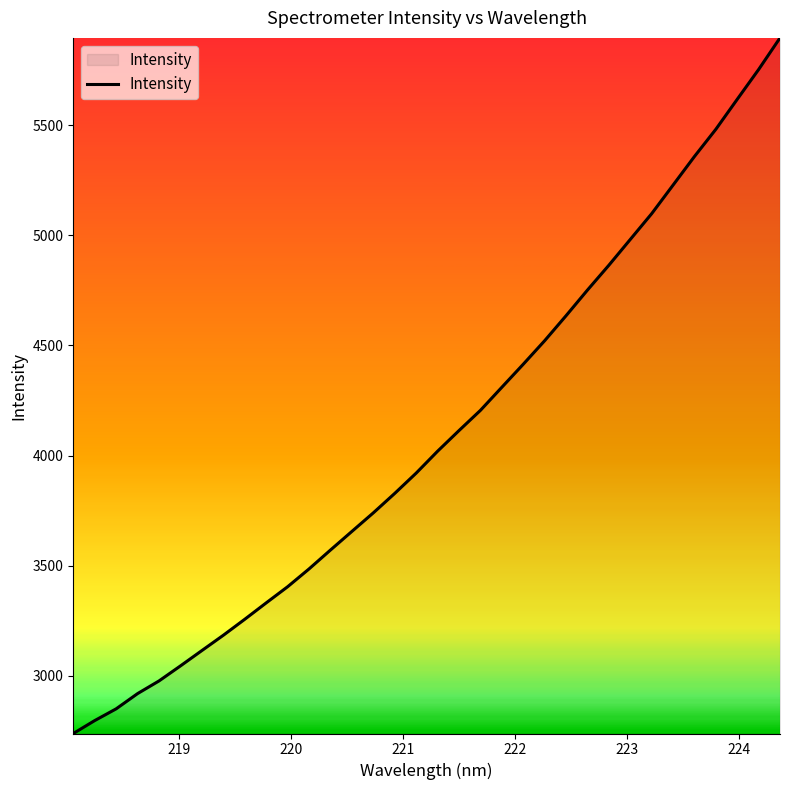

What is the greatest value displayed?

5897.2